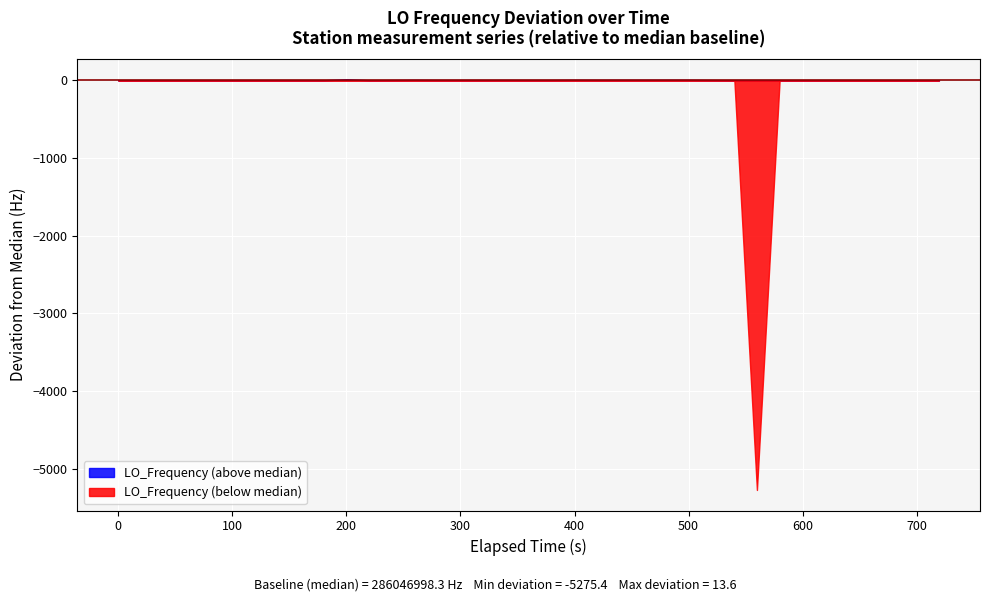

Approximately how many times larger is the value at 3 compared to 11?

1.0